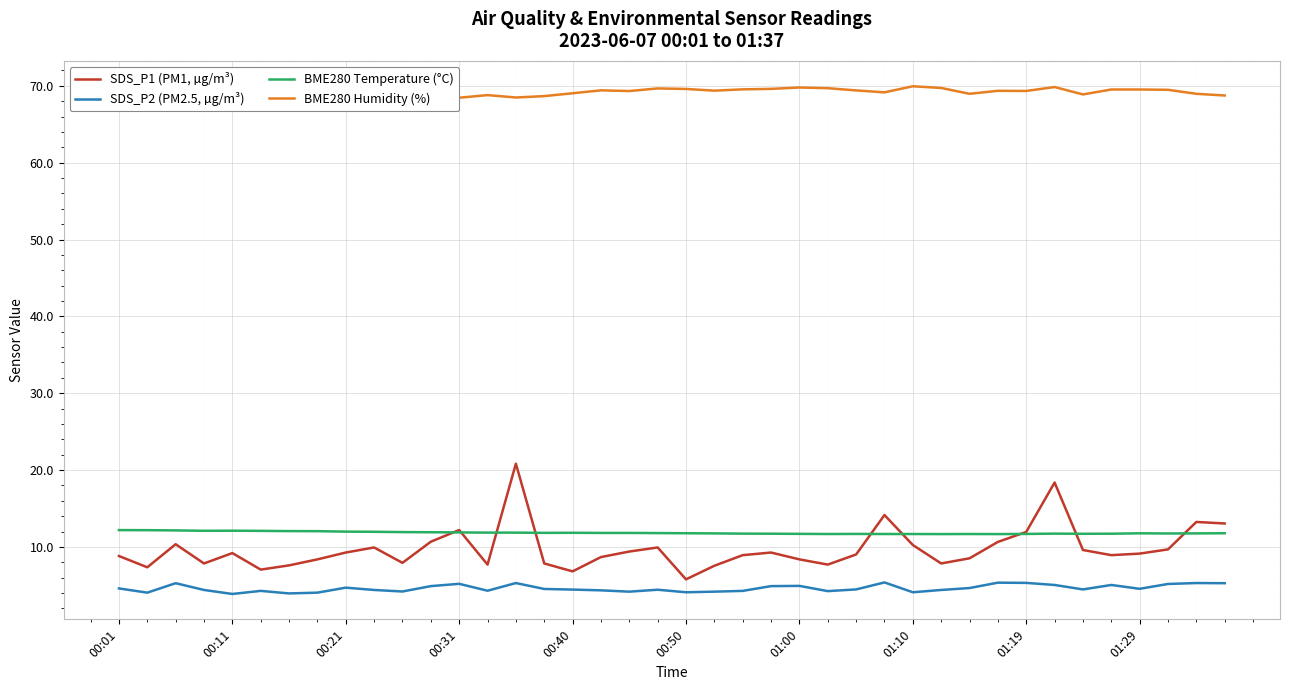

What is the lowest value of the BME280 Temperature (°C) series?

11.7